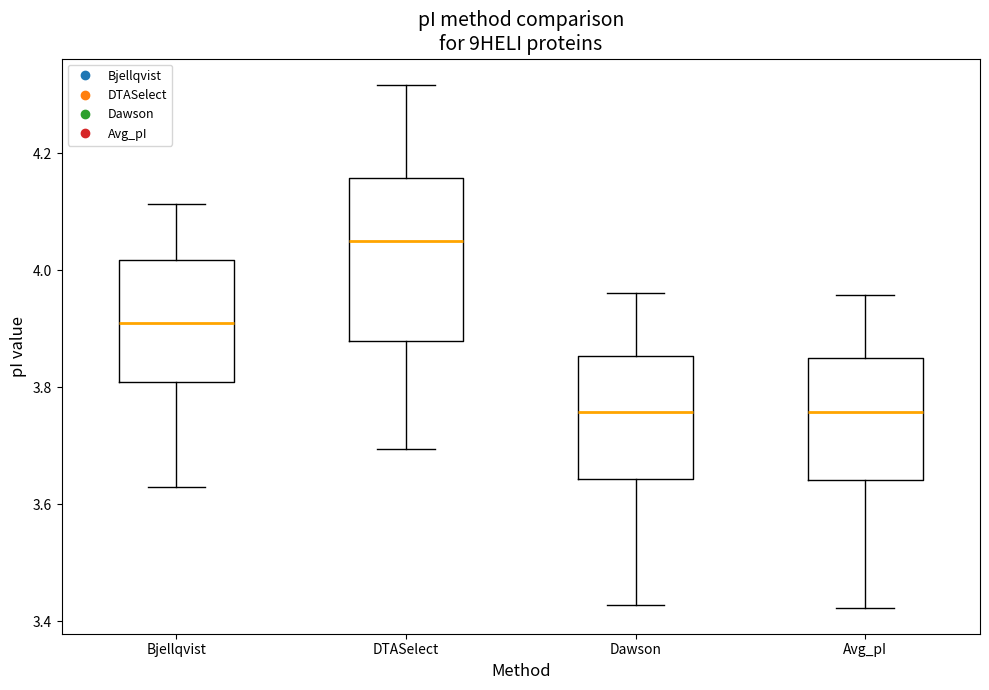

Which box is the tallest, from its lower edge to its upper edge?

DTASelect